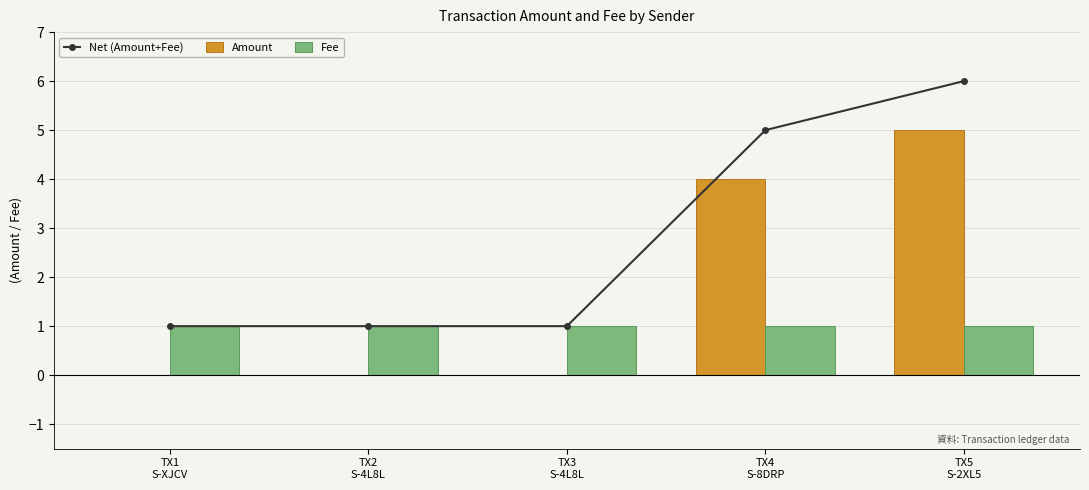

What is the spread (max minus min) of values at TX1
S-XJCV?

1